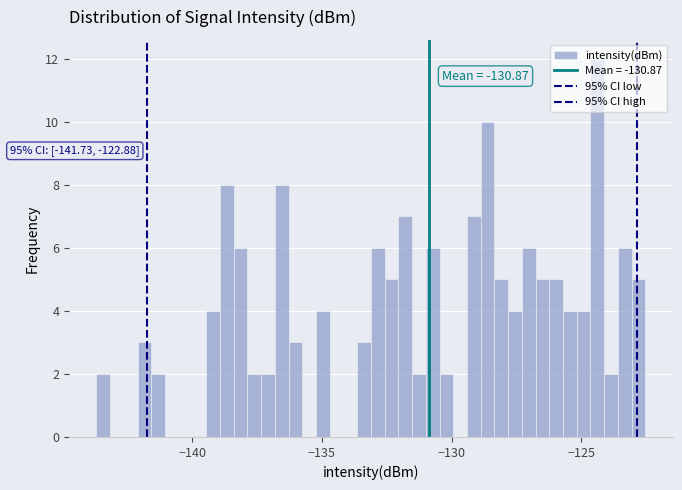

Read against the x-axis, roughly where is the centre of the tallest bar?

-124.5